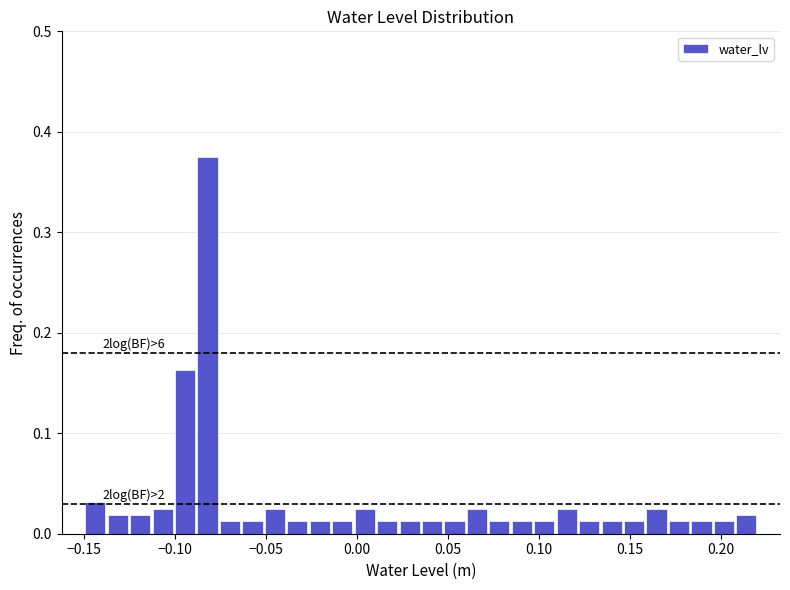

Around what value on the x-axis is the tallest bar? Give the approximate position of its centre, as read against the axis.

-0.080